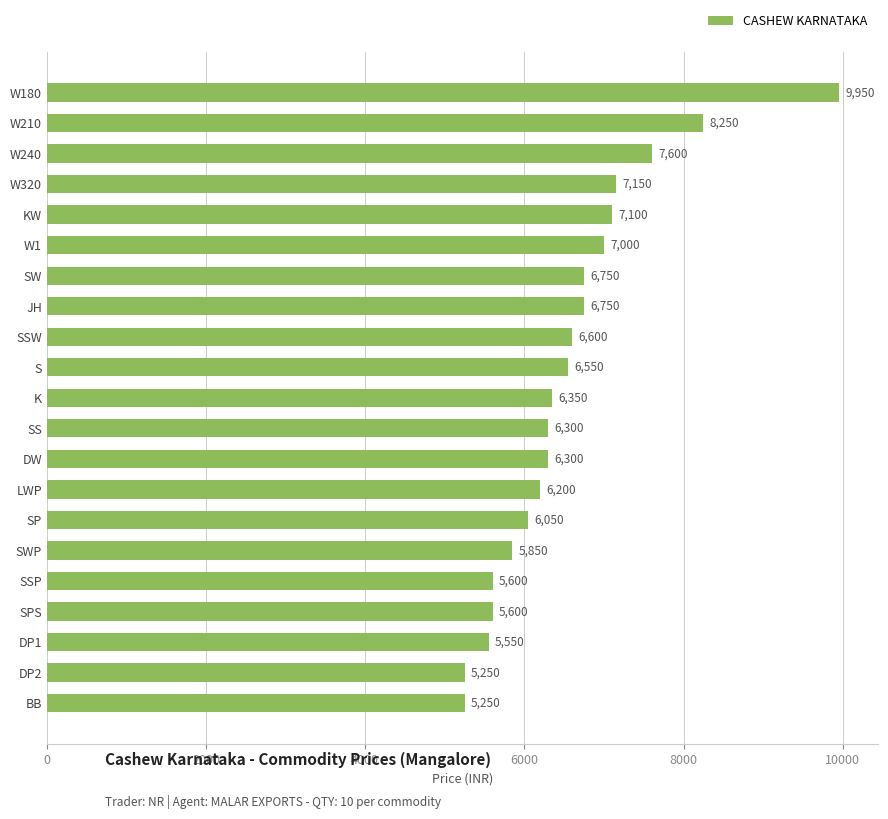

Reading top to bottom, what are all the values shown in this chart?

9950	8250	7600	7150	7100	7000	6750	6750	6600	6550	6350	6300	6300	6200	6050	5850	5600	5600	5550	5250	5250